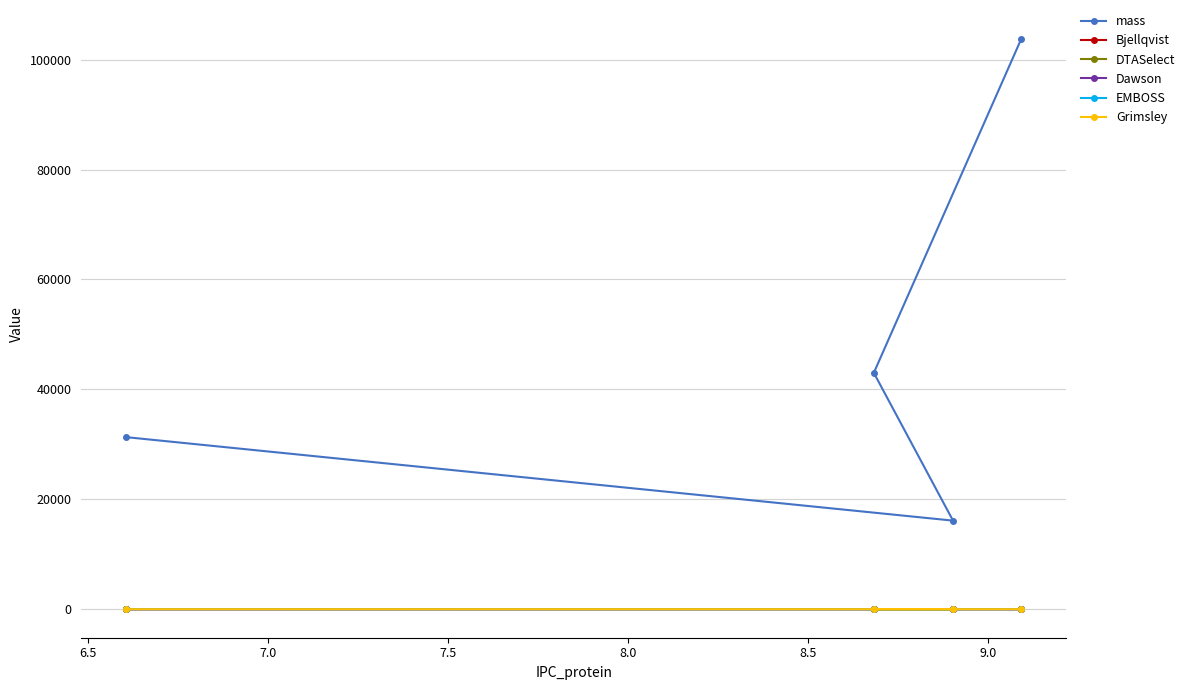

Which series has the largest range (max minus min)?

mass